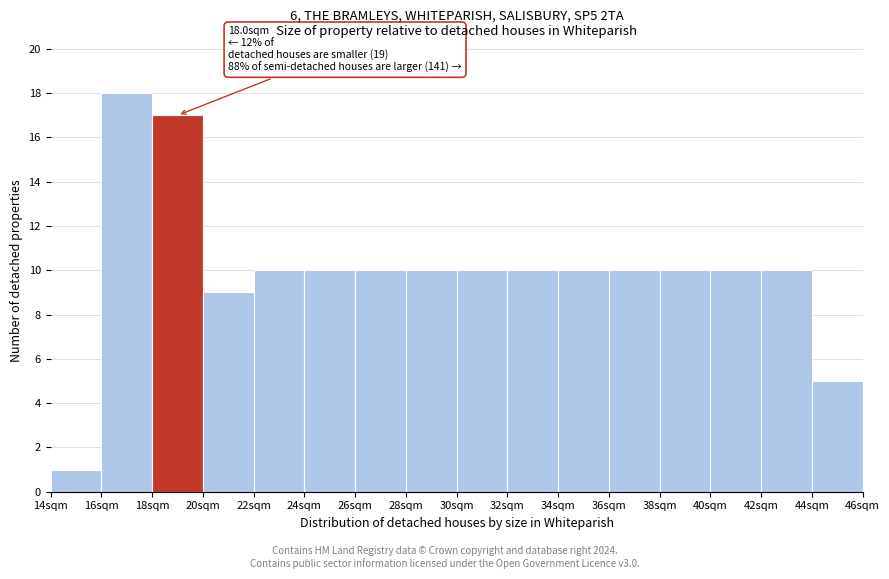

Over which range of the x-axis is the bar tallest?

16 to 18